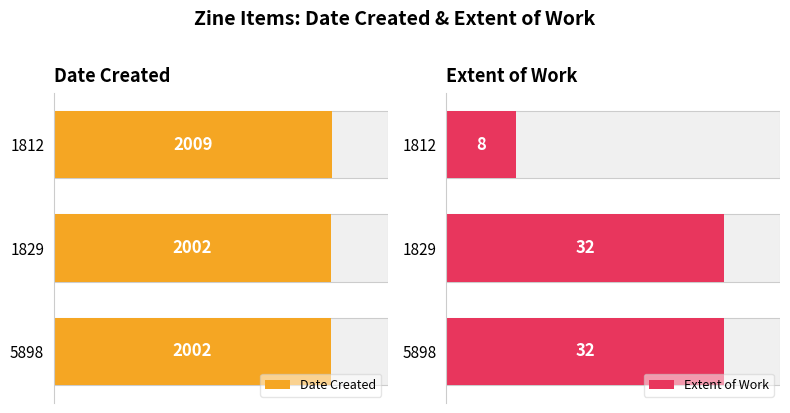

Rank the series by their maximum value, from highest to lowest.

Date Created, Extent of Work